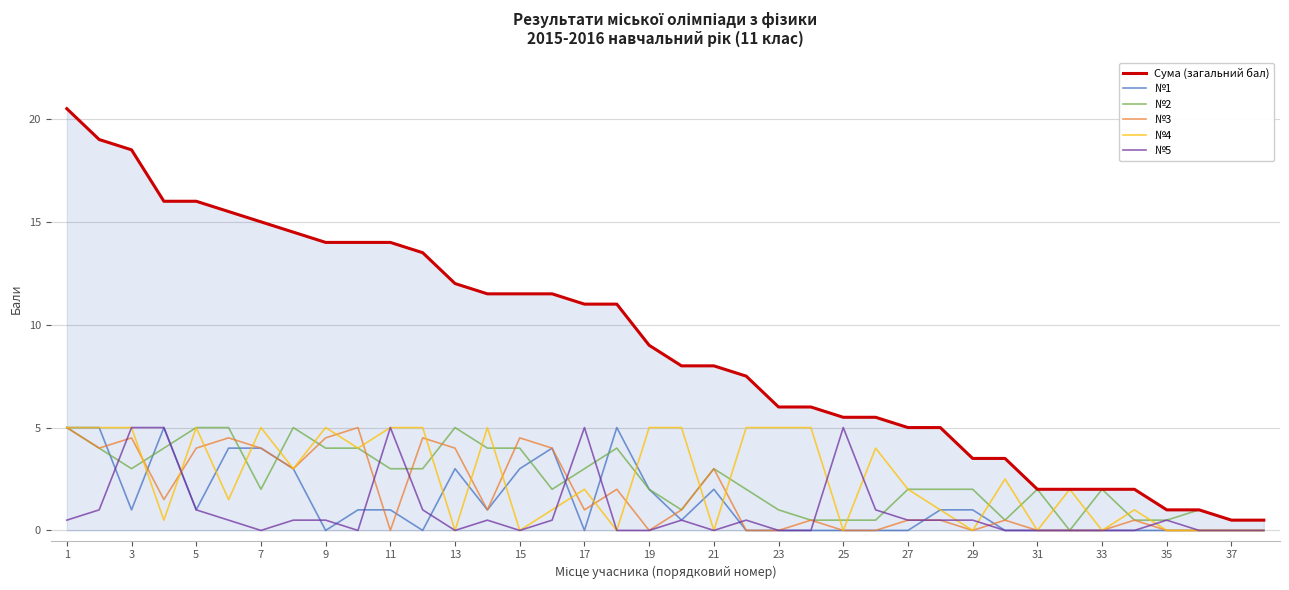

Which series has the largest range (max minus min)?

Сума (загальний бал)